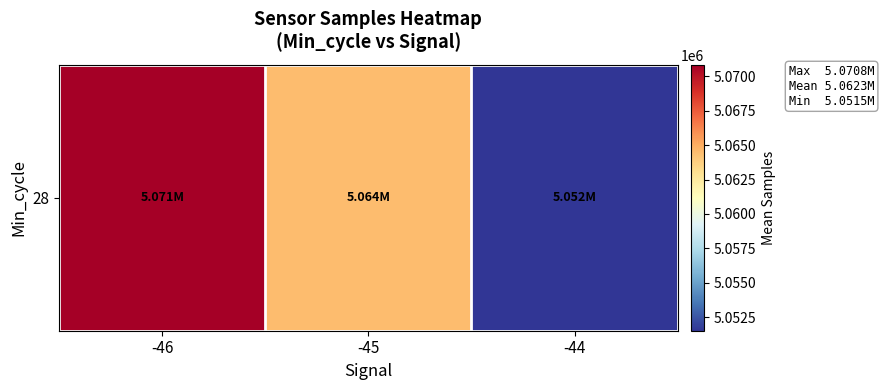

Reading left to right, extract all data points from this chart.

5070836.0	5064485.2	5051514.7